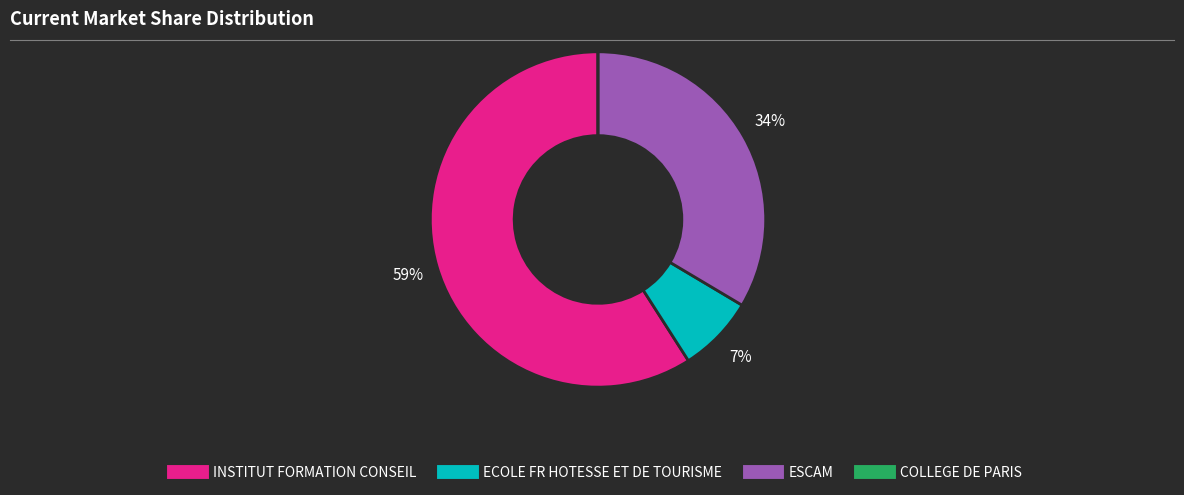

Combined, do ESCAM and INSTITUT FORMATION CONSEIL account for over 50%?

Yes